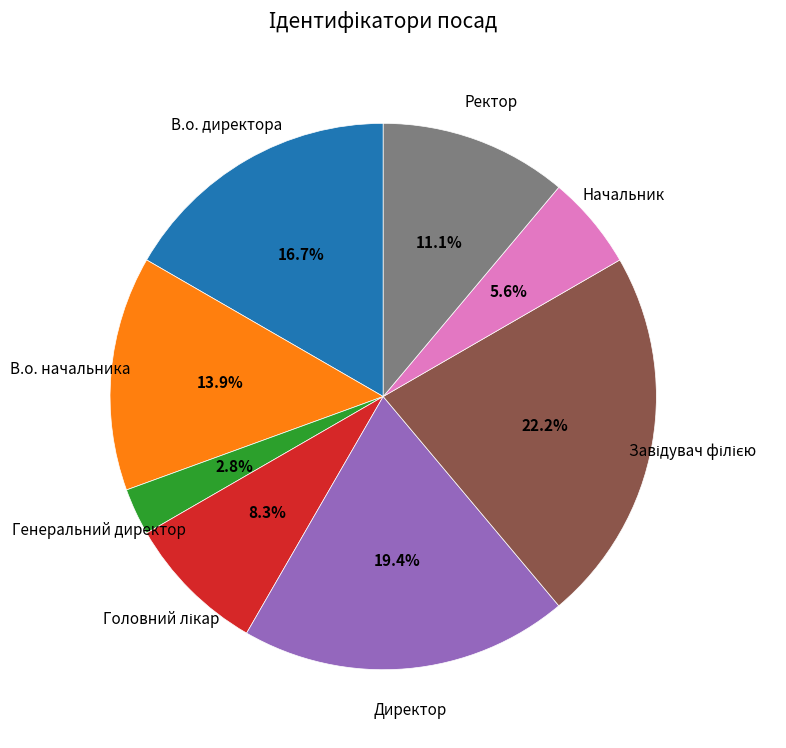

The Директор slice represents 10% of the pie. True or false?

False